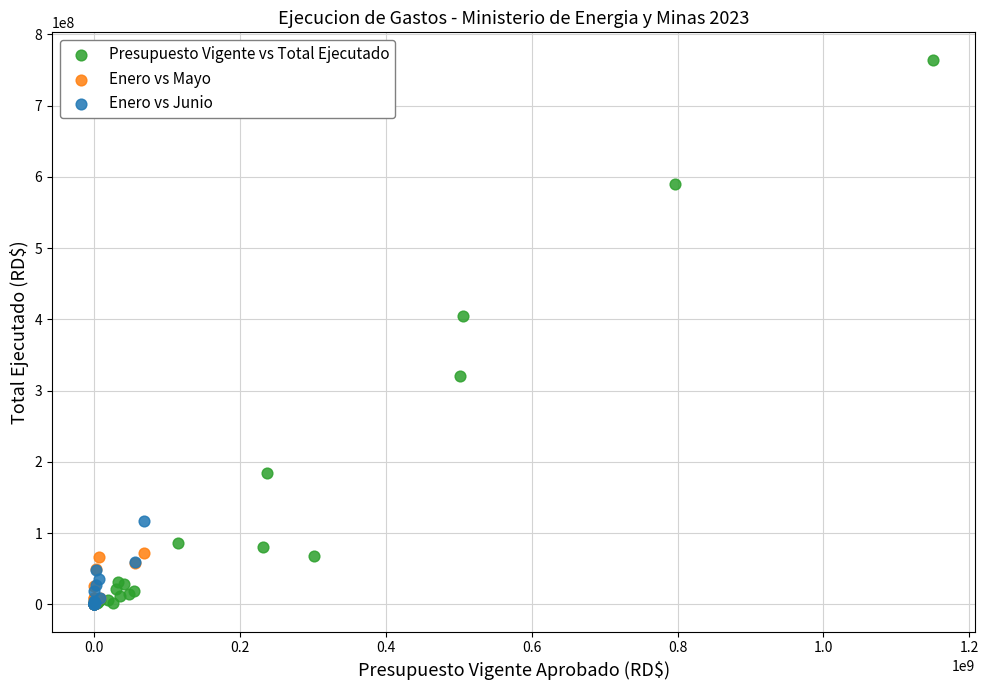

Which series contains the highest Y value?

Presupuesto Vigente vs Total Ejecutado